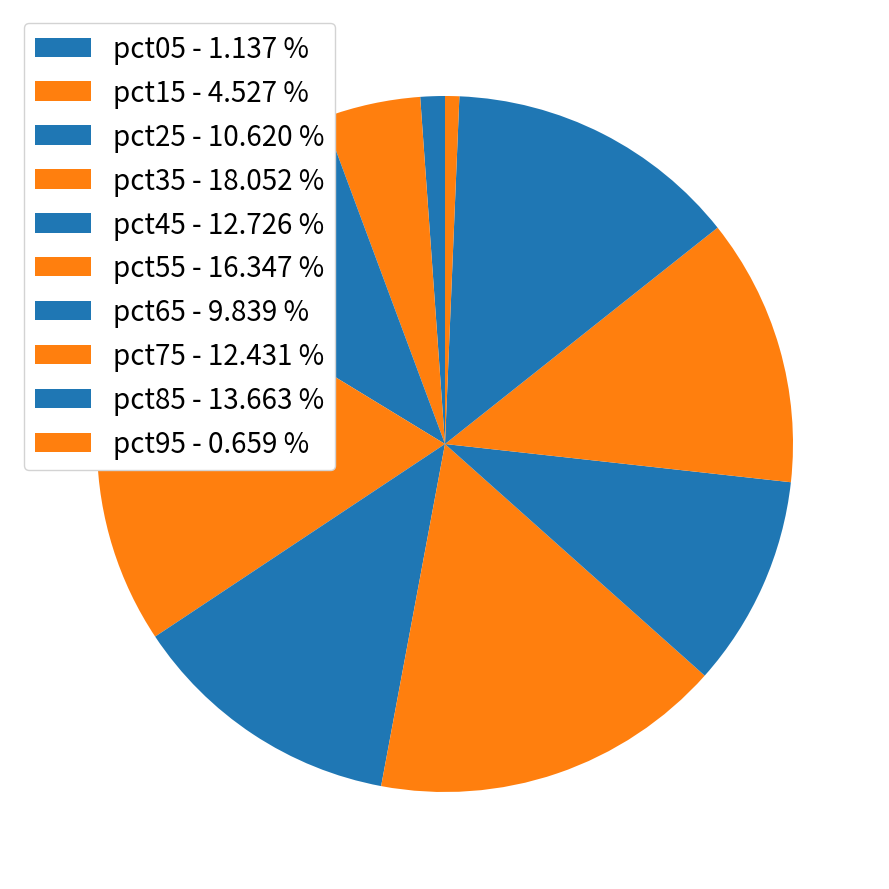

Does pct35 represent more than half of the total?

No